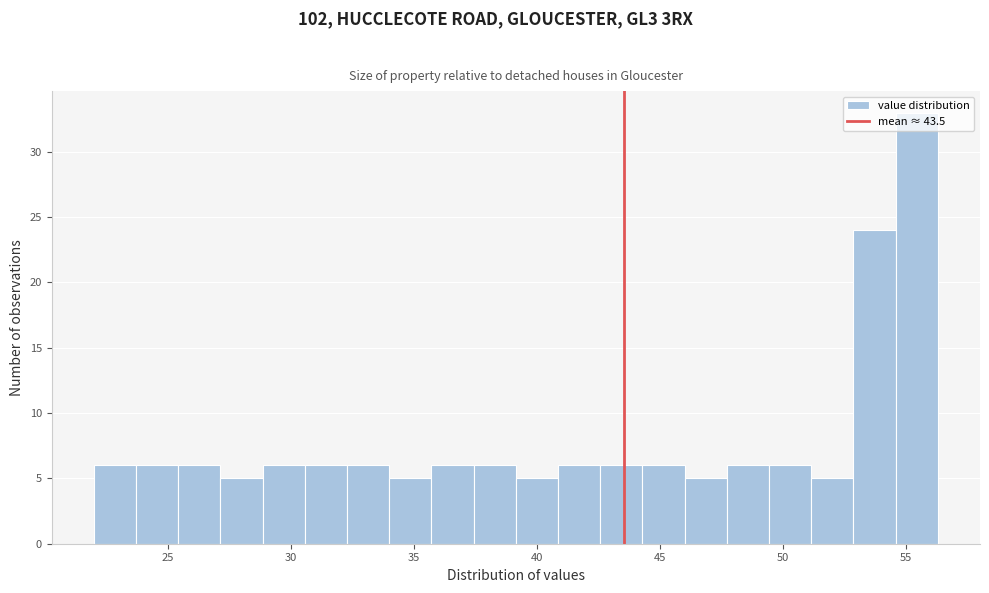

Around what value on the x-axis is the tallest bar? Give the approximate position of its centre, as read against the axis.

55.5